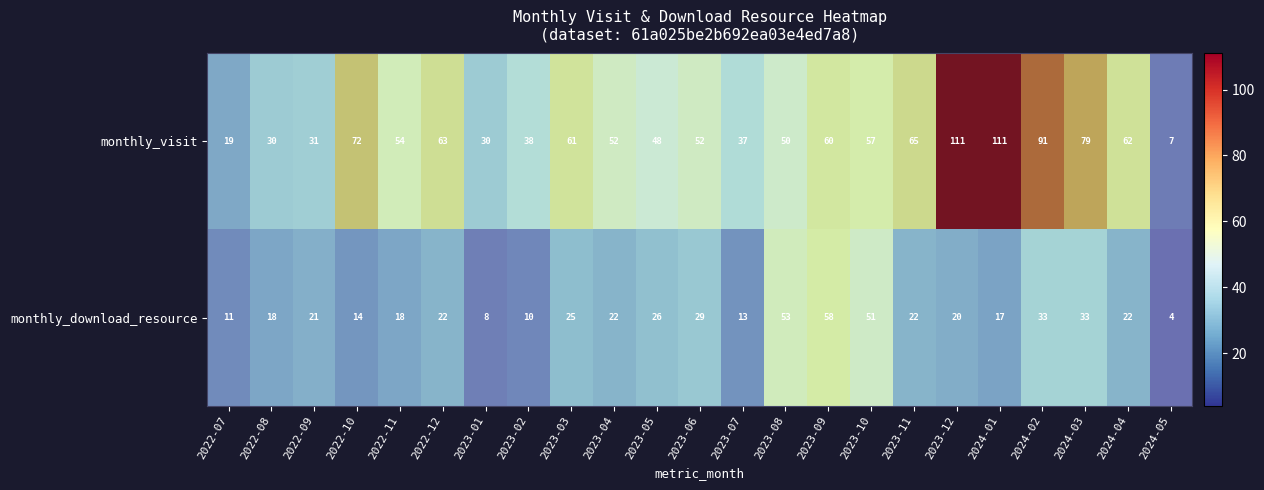

Is the value of monthly_download_resource at 2024-03 greater than the value of monthly_visit at 2024-03?

No